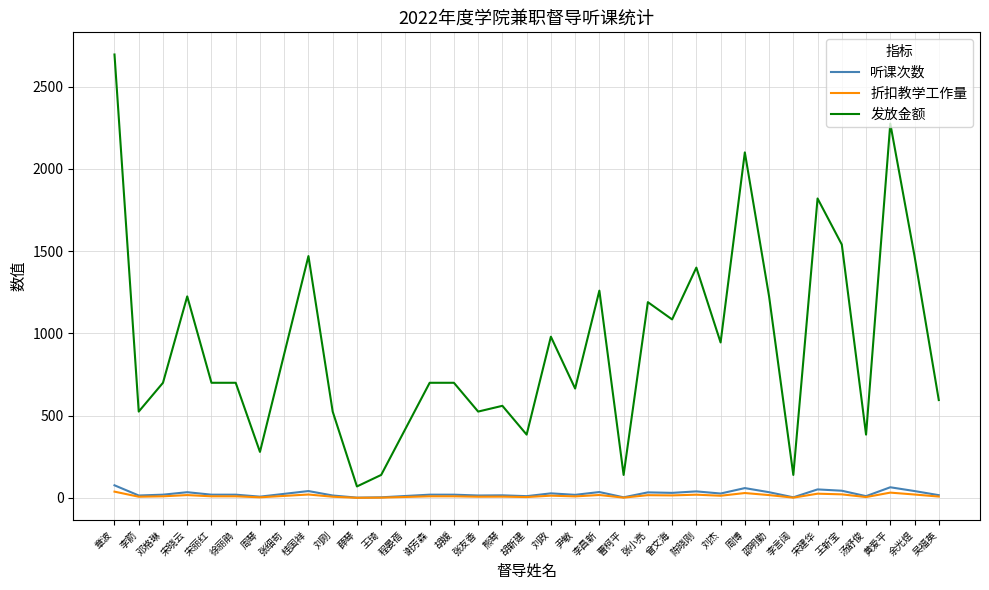

Which series has the largest total across all categories?

发放金额